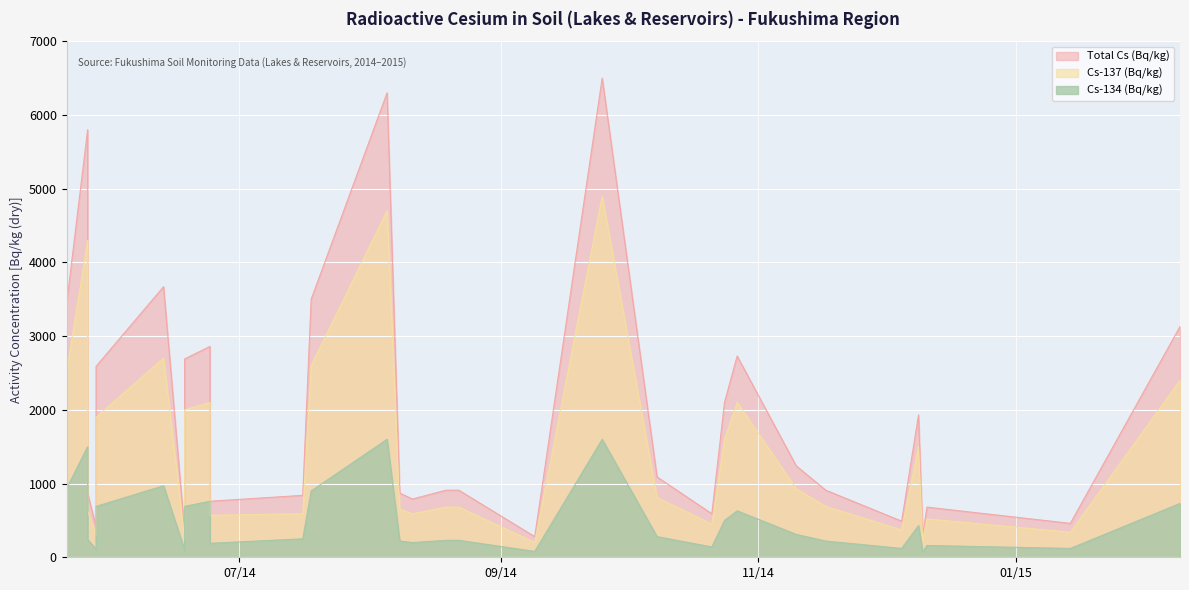

True or false: Cs-137 (Bq/kg) and Total Cs (Bq/kg) cross at least once.

False